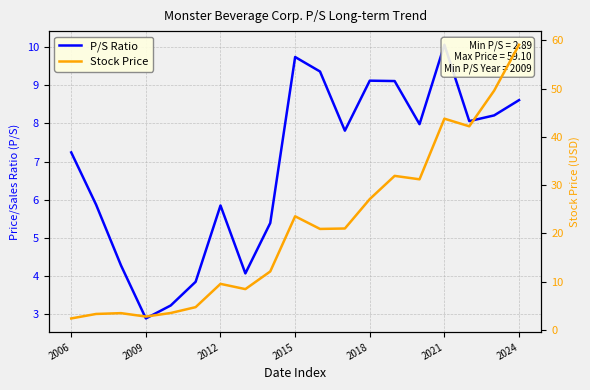

What is the minimum value for P/S Ratio?

2.9